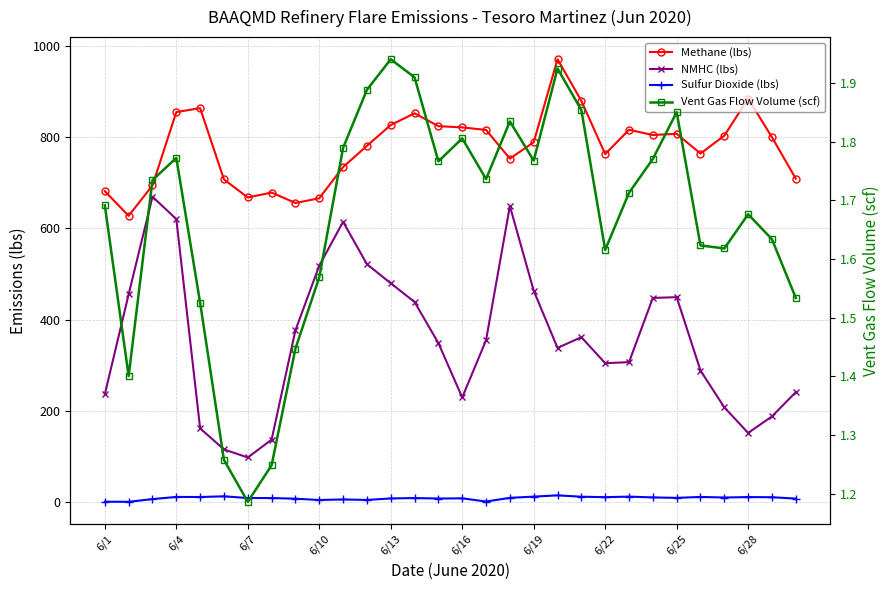

In Vent Gas Flow Volume (scf), how many points are higher than both neighbors (excluding endpoints)?

7